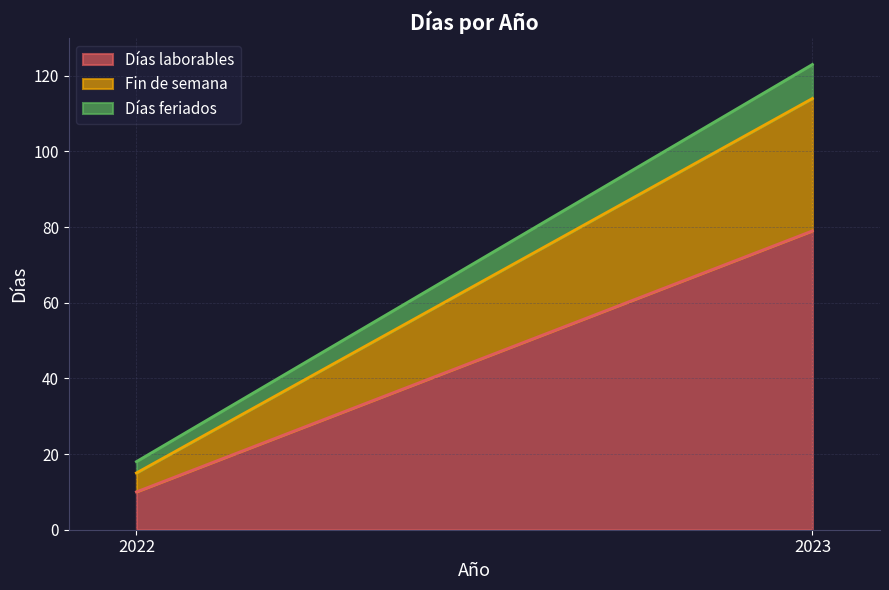

Which series has the widest spread of values?

Días laborables